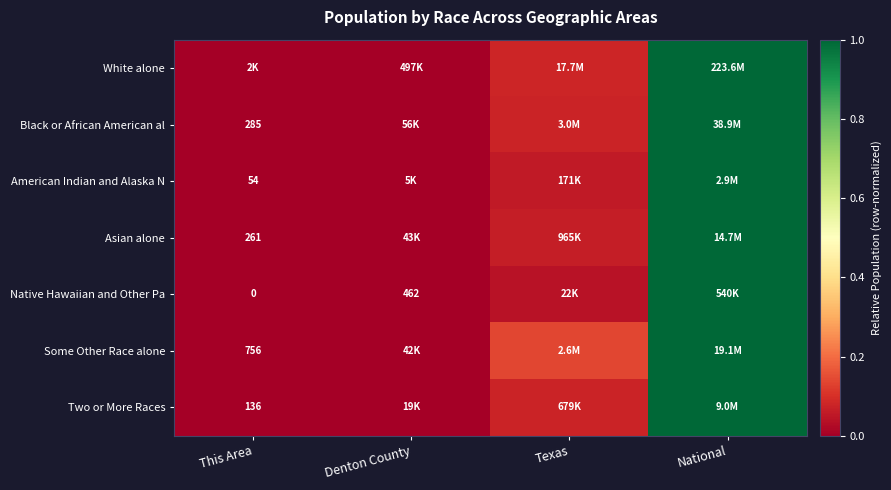

Is it true that Asian alone equals 0.1 at Texas?

True